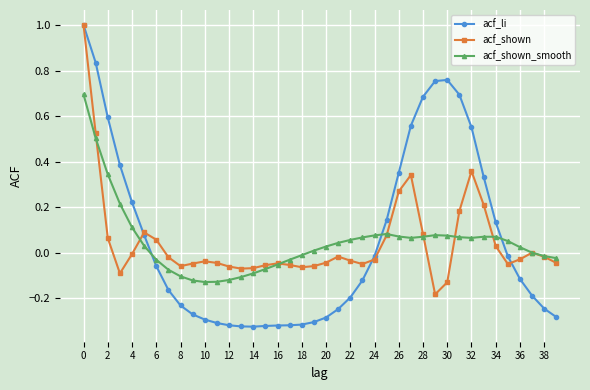

Which series has the widest spread of values?

acf_li